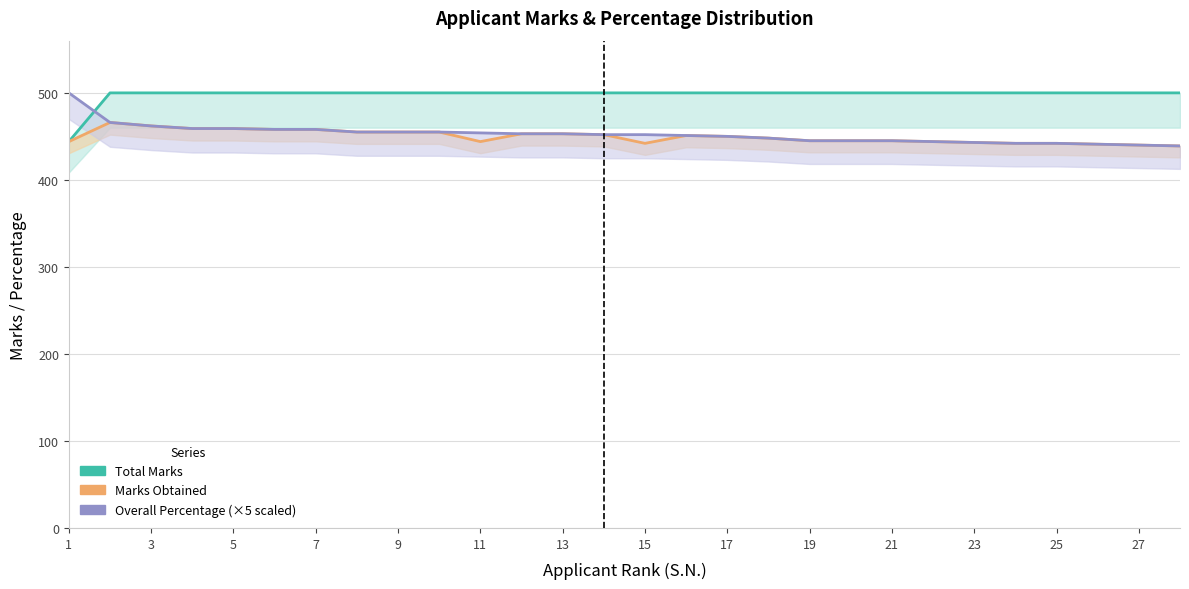

What is the sum of all Marks Obtained values?

12590